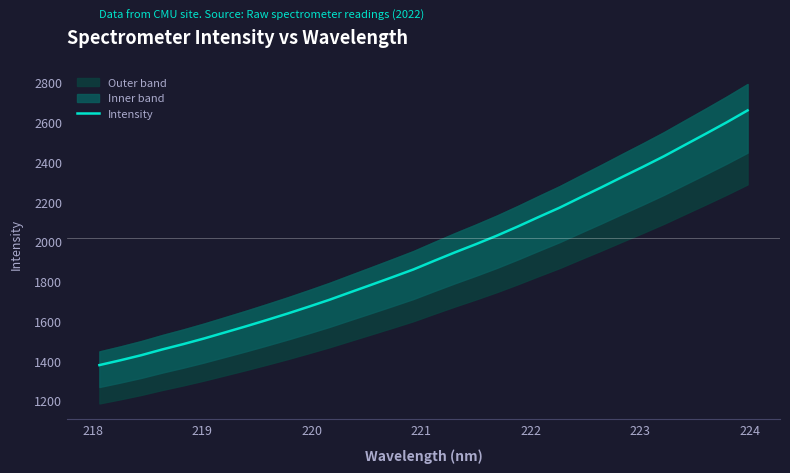

What is the lowest value of the Intensity series?

1377.8